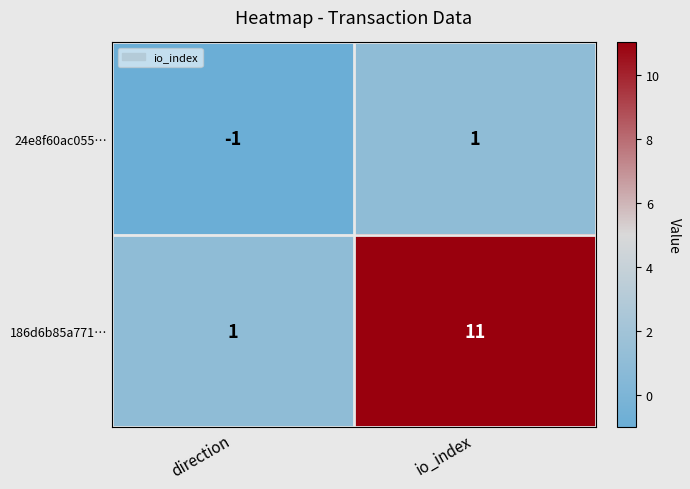

The 186d6b85a771… series shows 1 at direction. True or false?

True